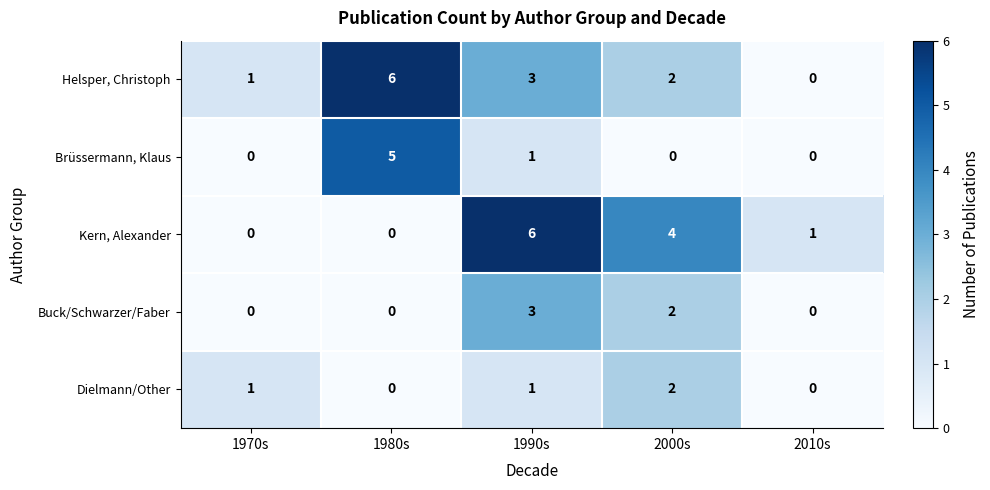

Reading left to right, extract all data points from this chart.

Helsper, Christoph: 1970s=1	1980s=6	1990s=3	2000s=2	2010s=0
Brüssermann, Klaus: 1970s=0	1980s=5	1990s=1	2000s=0	2010s=0
Kern, Alexander: 1970s=0	1980s=0	1990s=6	2000s=4	2010s=1
Buck/Schwarzer/Faber: 1970s=0	1980s=0	1990s=3	2000s=2	2010s=0
Dielmann/Other: 1970s=1	1980s=0	1990s=1	2000s=2	2010s=0